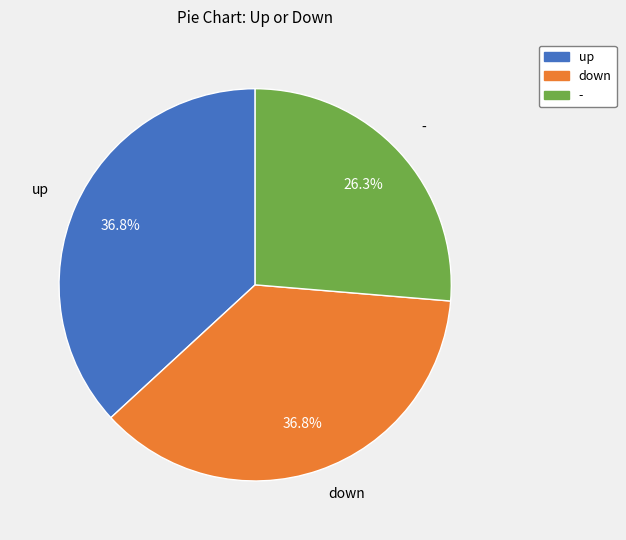

To the nearest percent, what portion does down represent?

37%